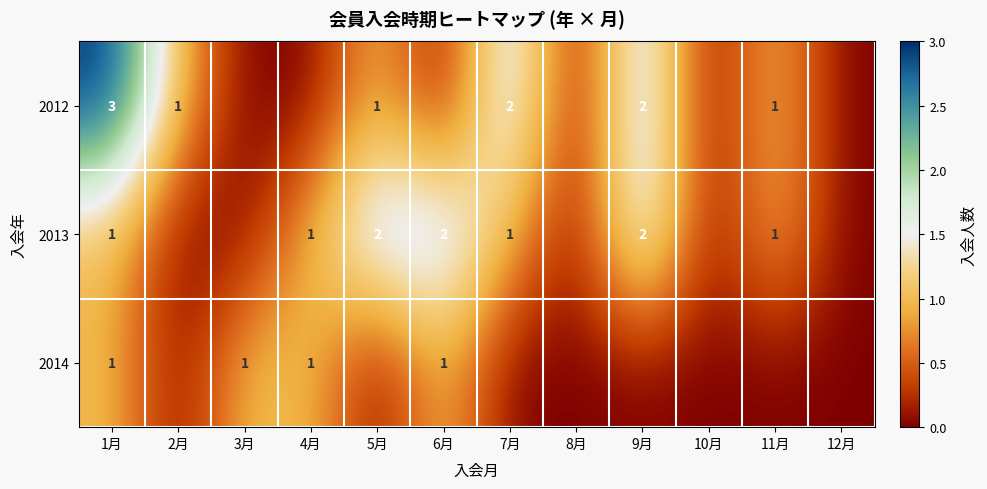

The value of 2012 at 11月 is 1. True or false?

True